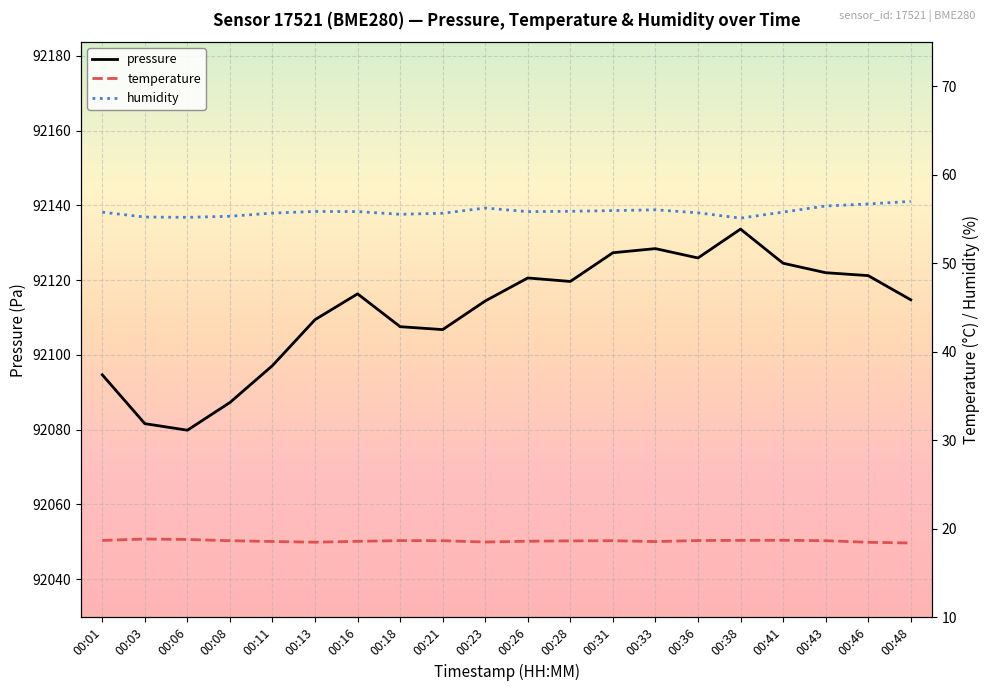

Where is the first local minimum for pressure?

00:06